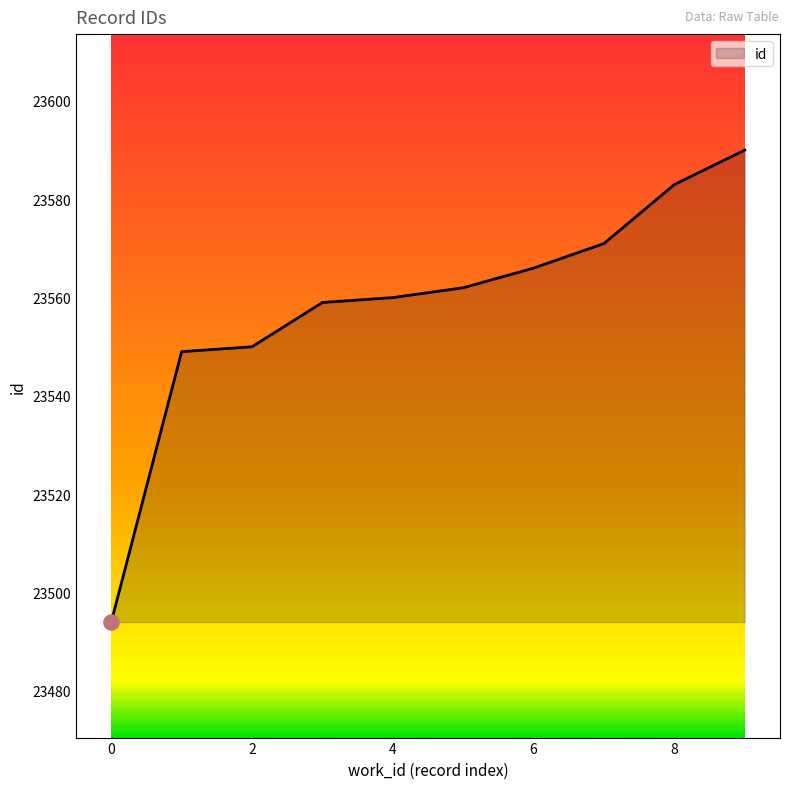

What is the difference between the maximum and minimum values?

96